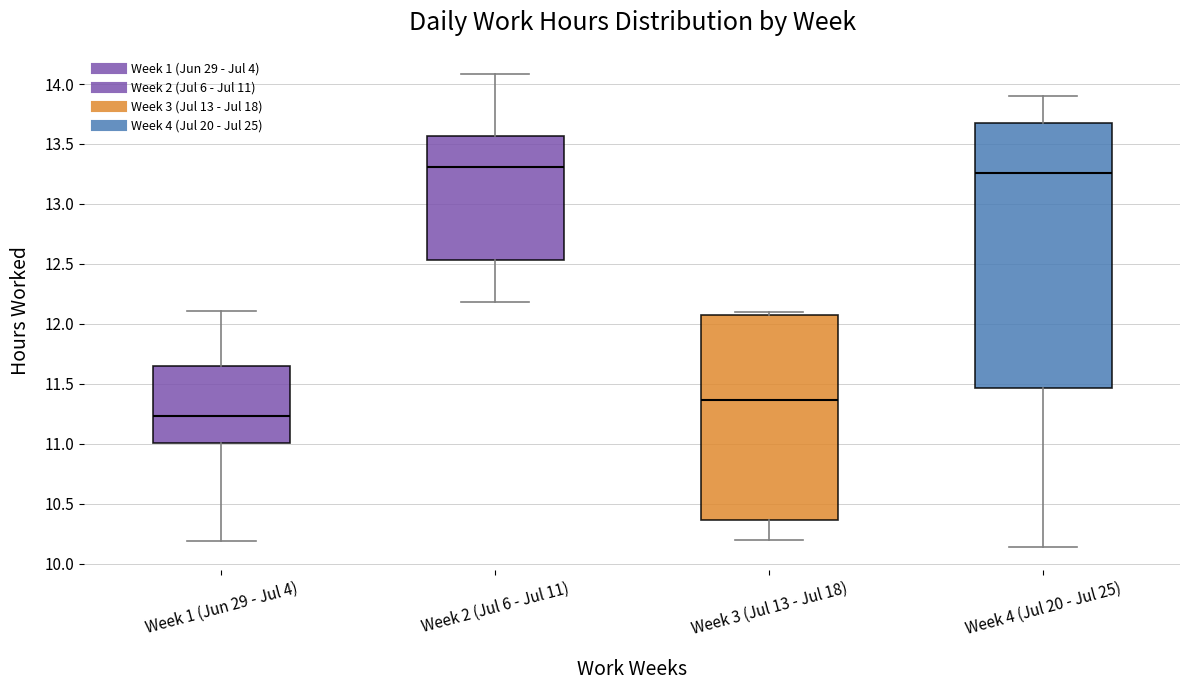

Comparing the boxes themselves (not the whiskers), which one is the tallest?

Week 4 (Jul 20 - Jul 25)